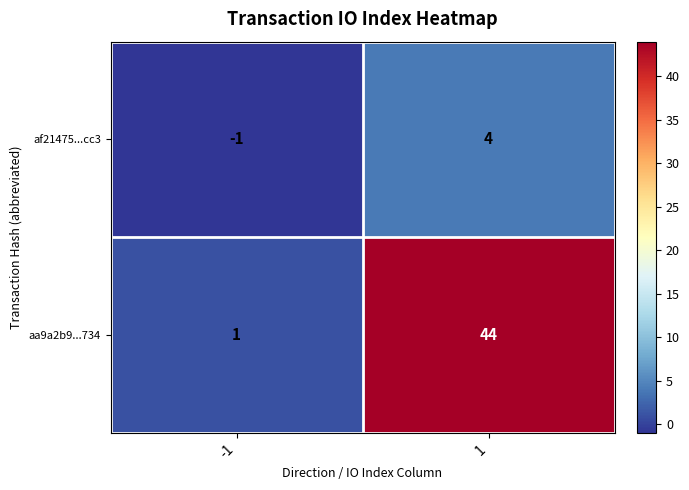

Which series has the widest spread of values?

aa9a2b9...734